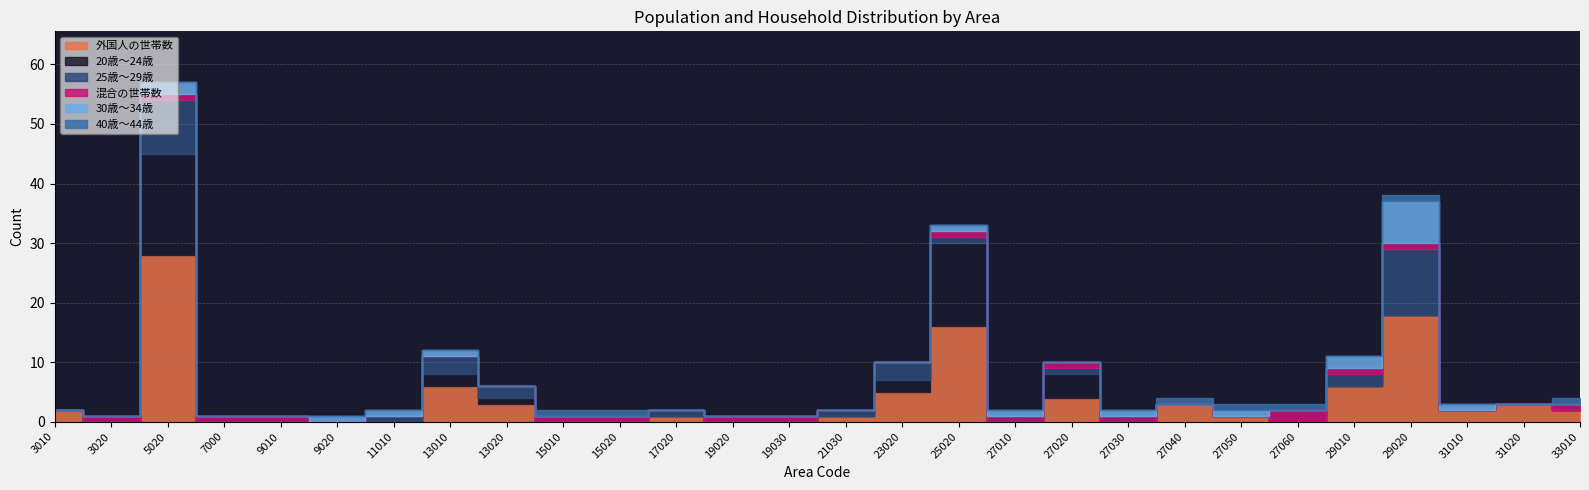

How many intersections are there between 40歳～44歳 and 混合の世帯数?

2